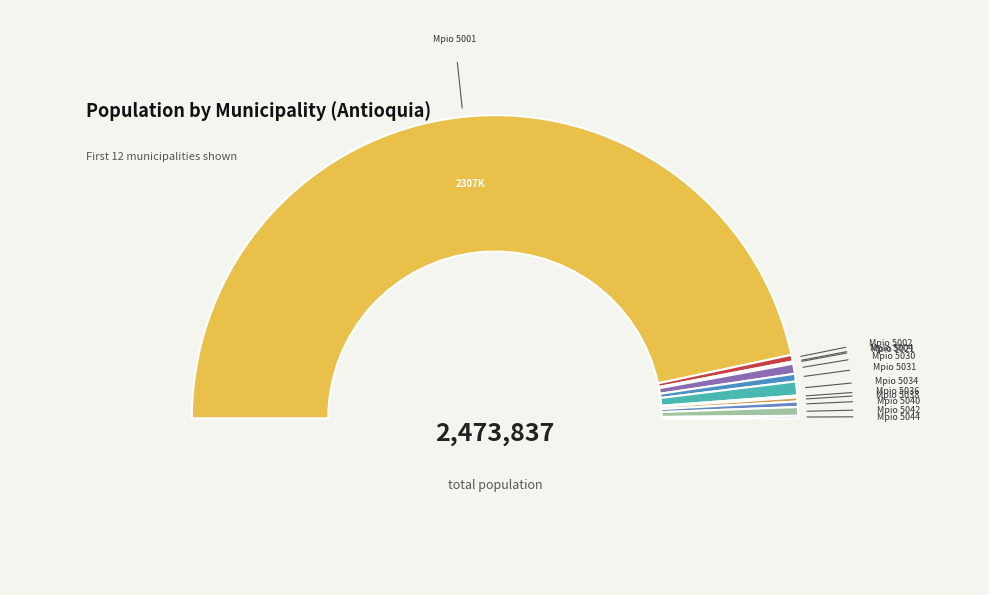

Combined, do 5036 and 5031 account for over 50%?

No